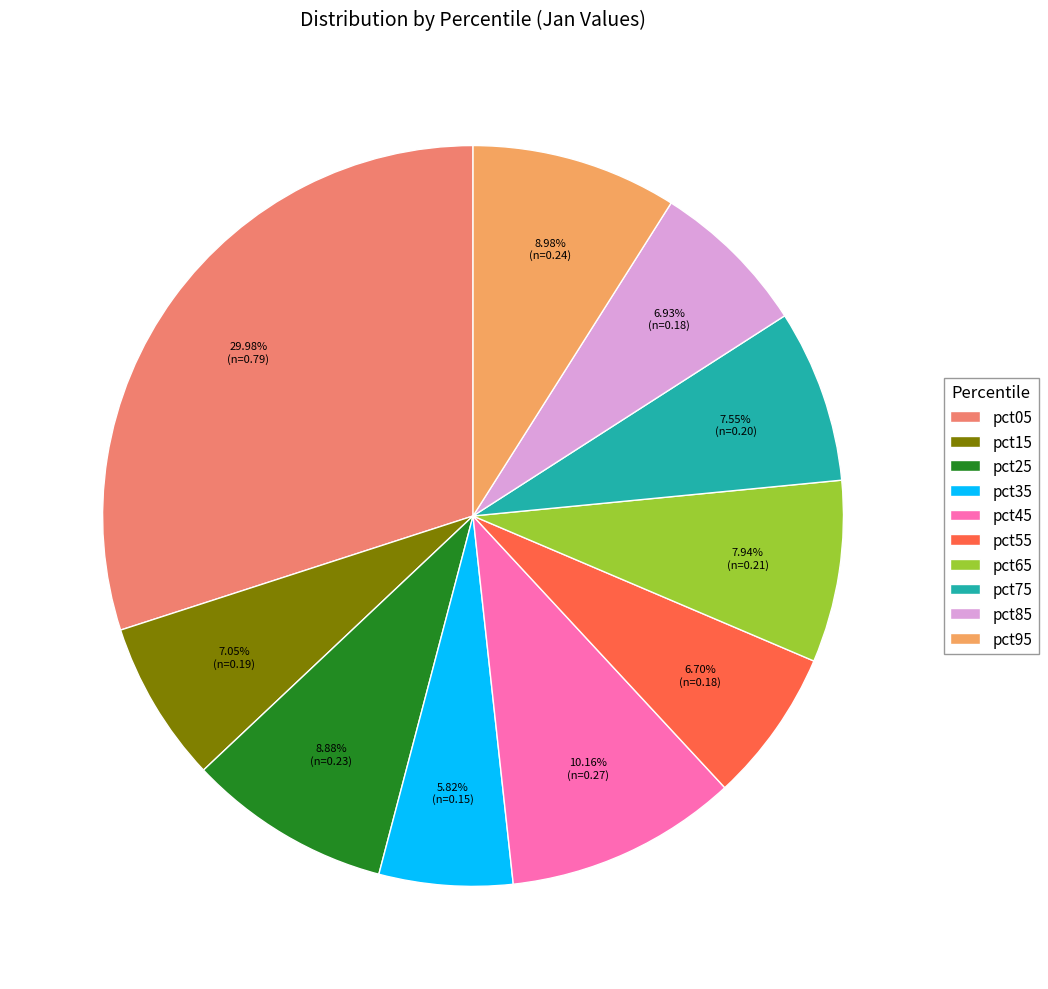

Do pct05 and pct25 together represent more than half of the pie?

No